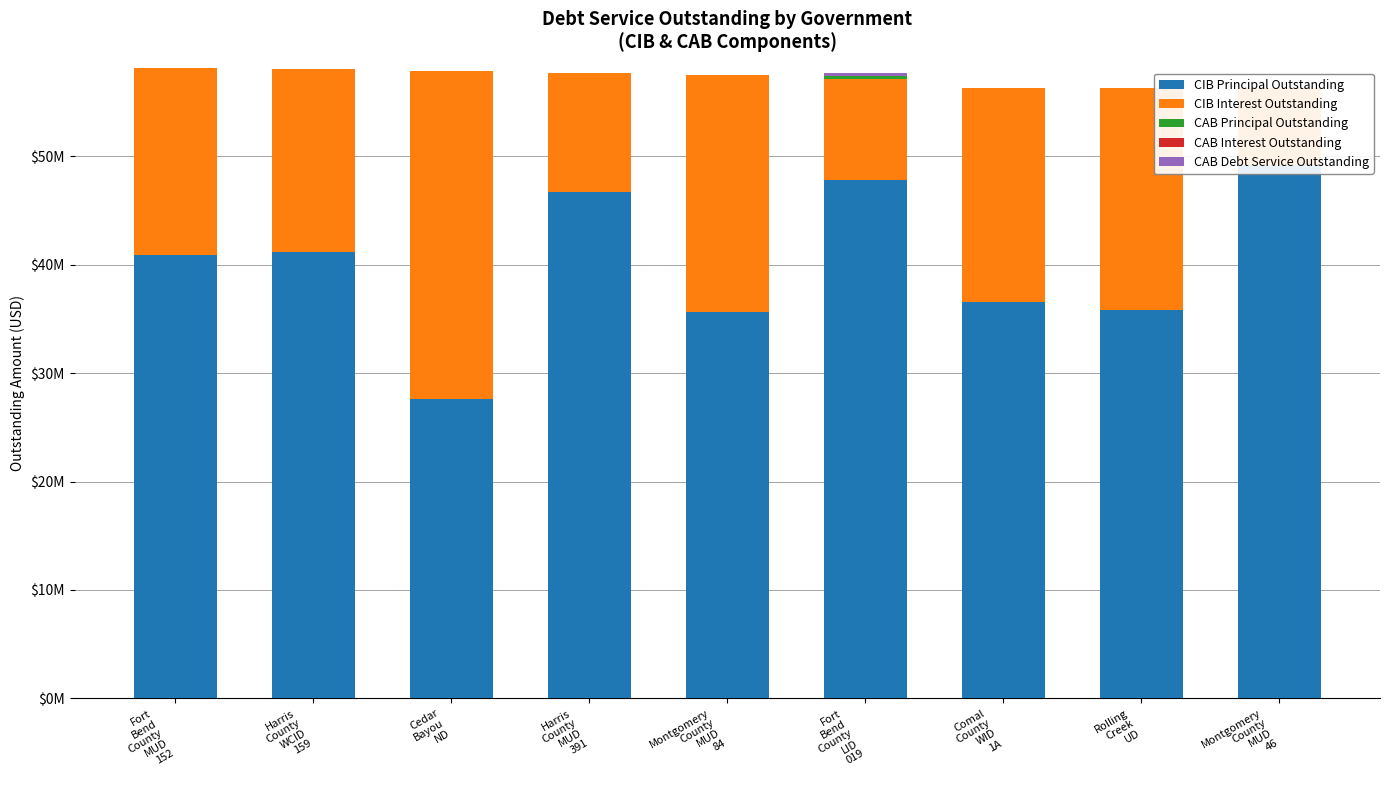

How many distinct data groups are displayed?

5